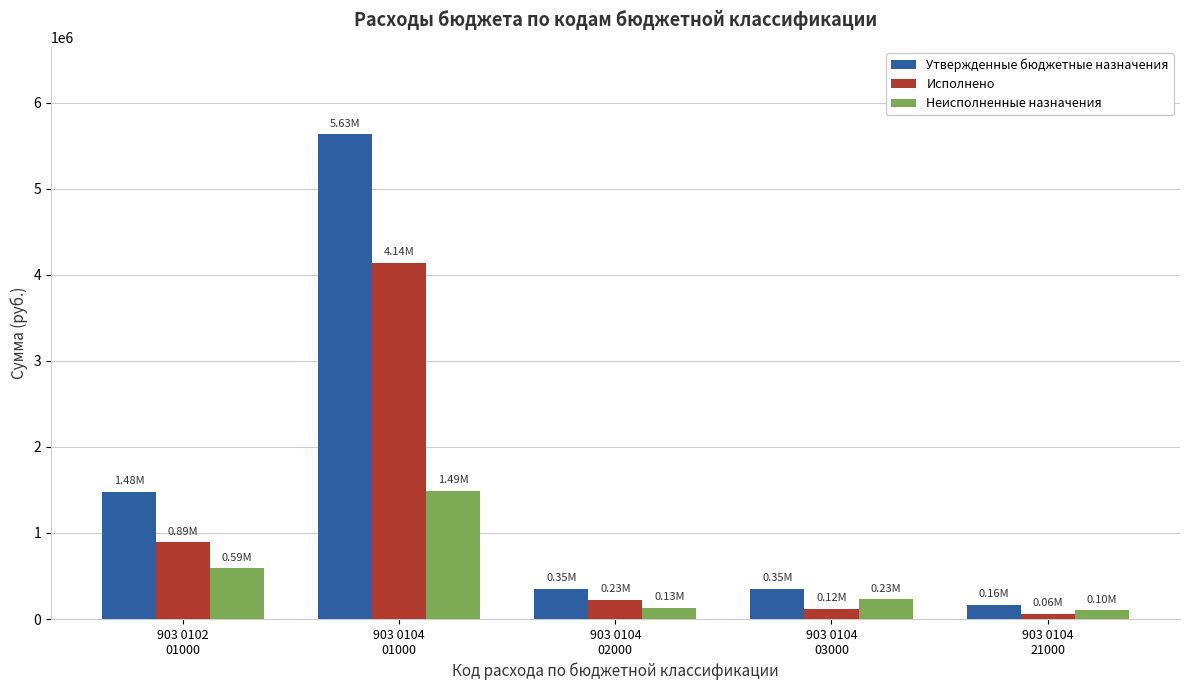

Which series has the widest spread of values?

Утвержденные бюджетные назначения